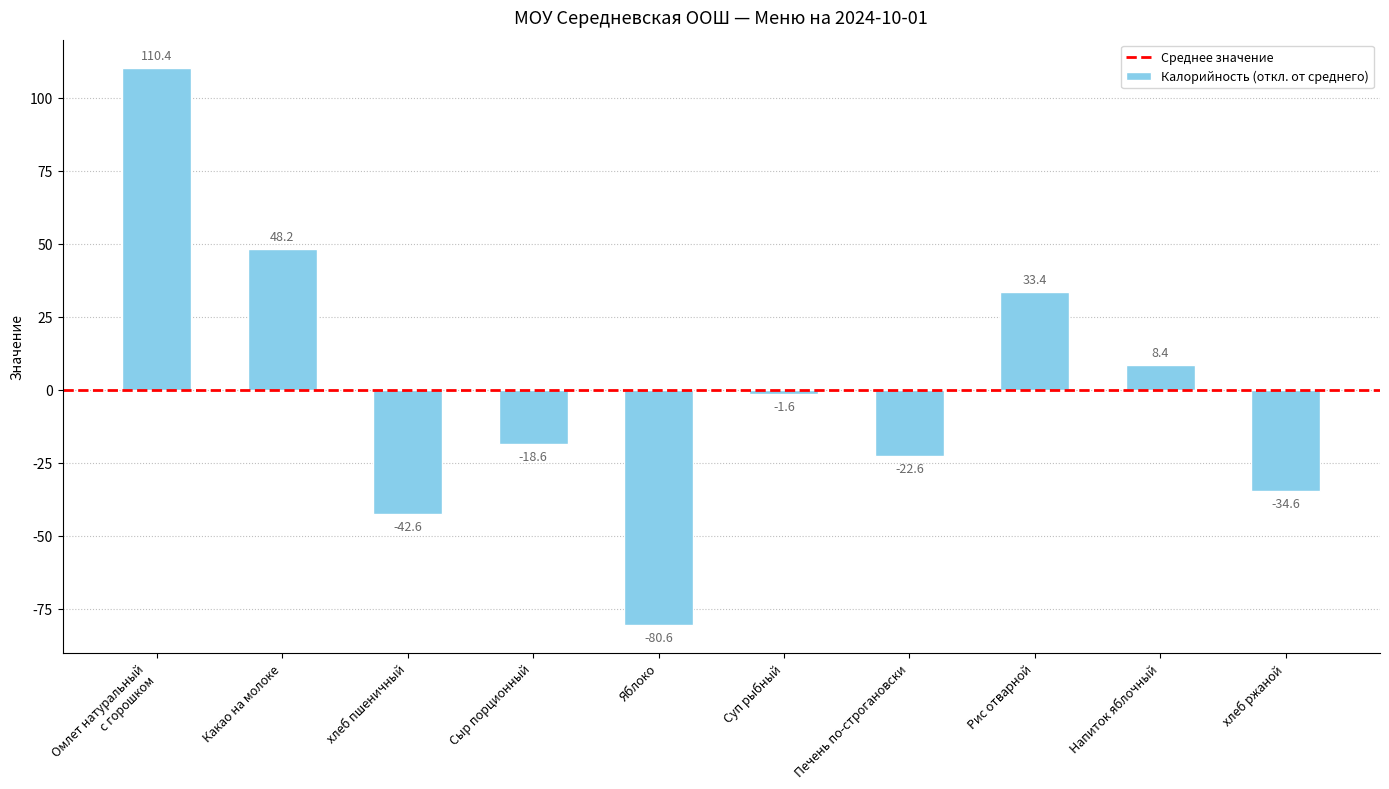

What is the difference between the maximum and minimum values?

191.0